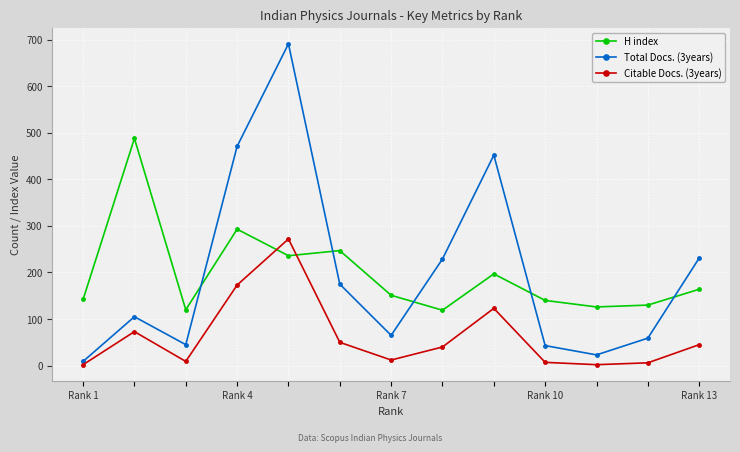

True or false: Total Docs. (3years) and Citable Docs. (3years) intersect in this chart.

False